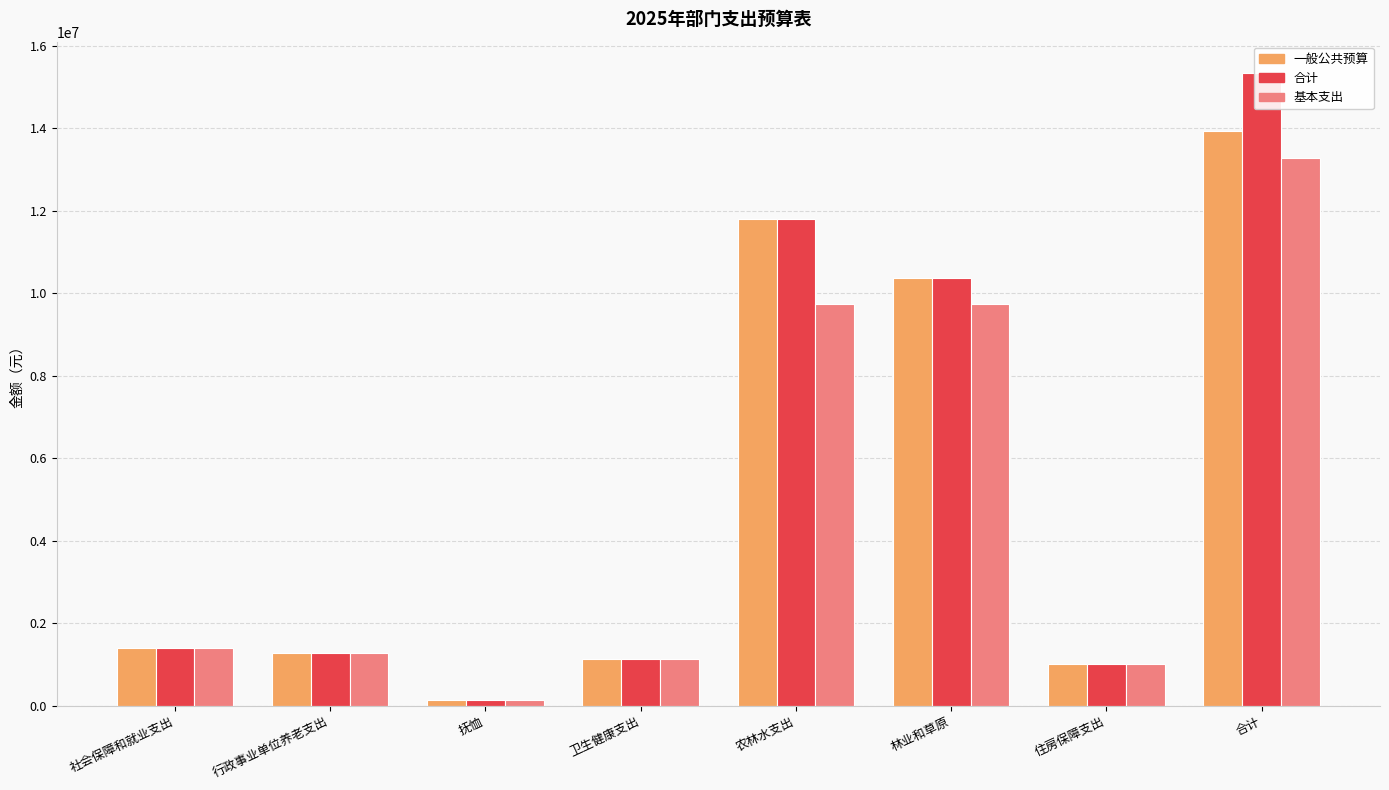

List the series in order of their overall mean, highest first.

合计, 一般公共预算, 基本支出